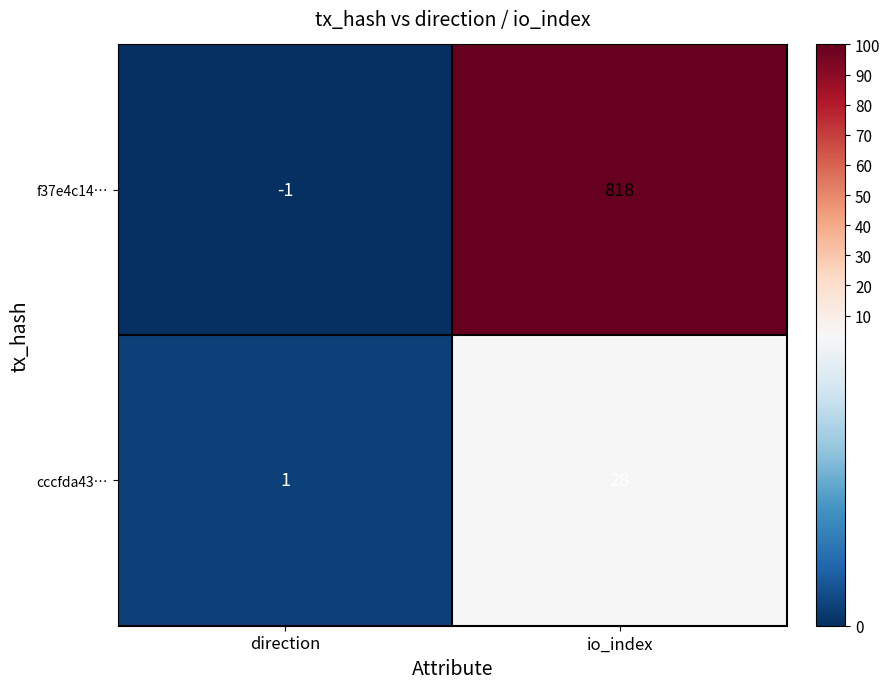

What is the maximum value shown in the chart?

818